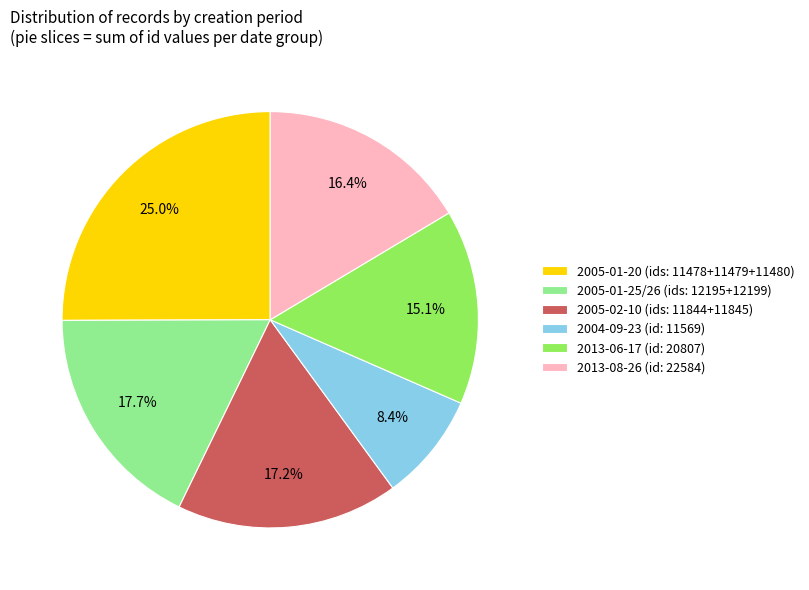

Count the number of slices in the pie.

6